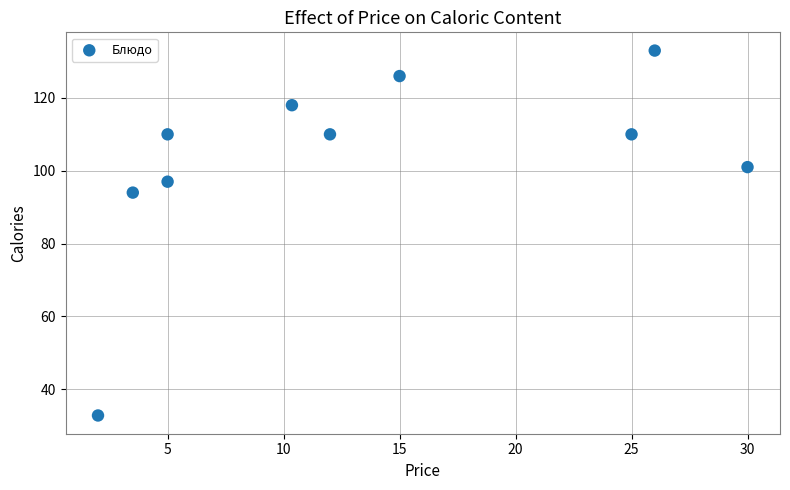

What Y value in the scatter plot is closest to 82?

94.0